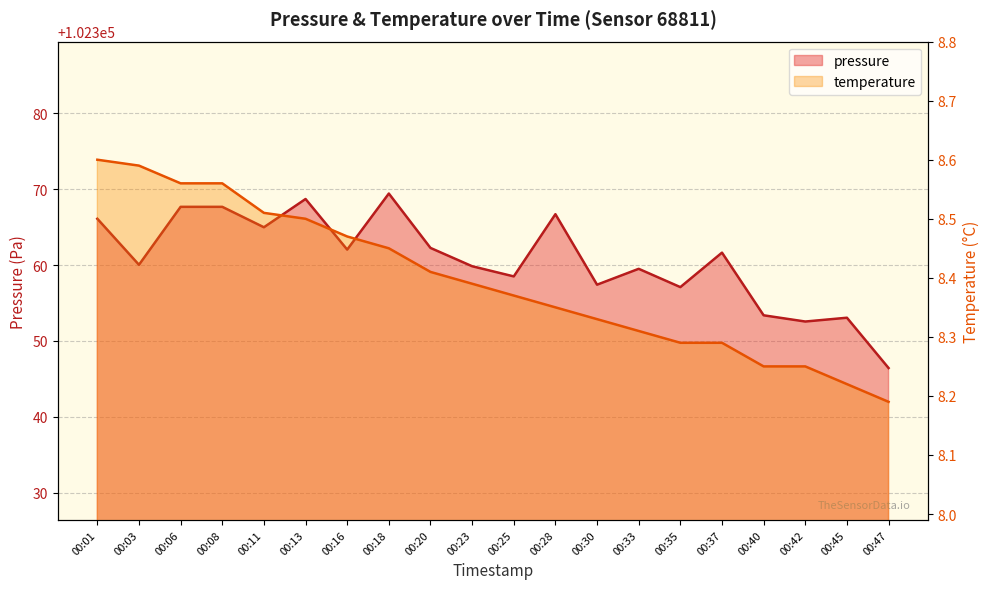

Read the temperature value at 00:23.

8.4